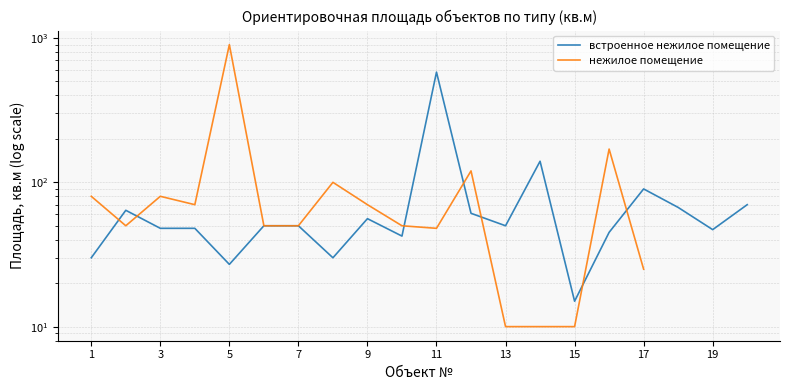

At how many categories does at least one series exceed 699?

1